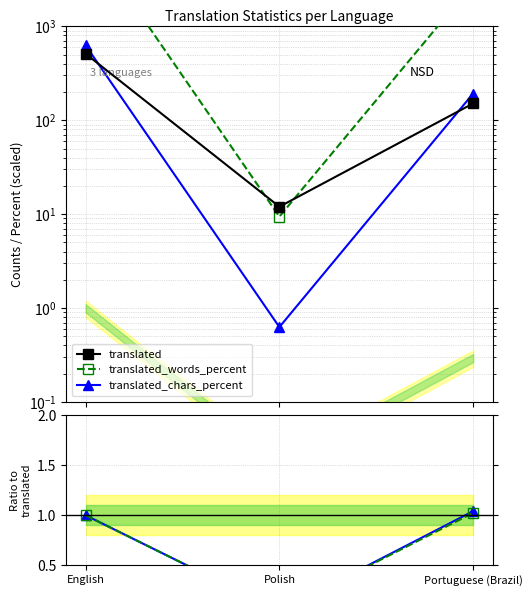

The value of translated_words_percent at English is 1.0. True or false?

True